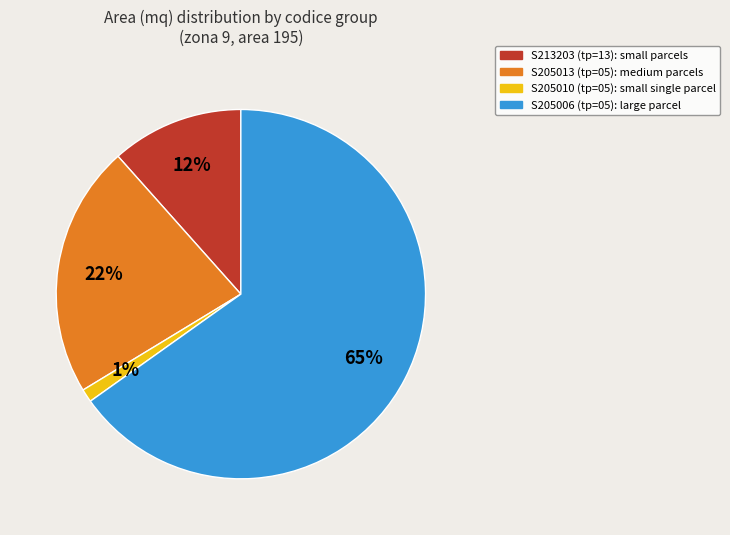

To the nearest percent, what is the difference between the largest and smallest slice percentages?

64%